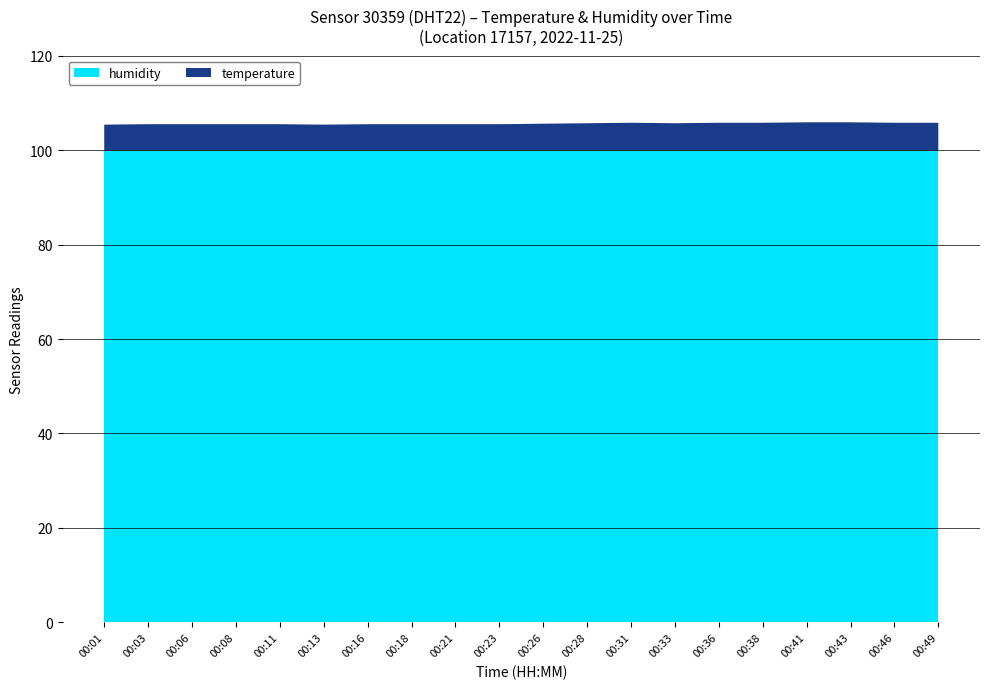

Between 00:41 and 00:03, which is larger?

00:41